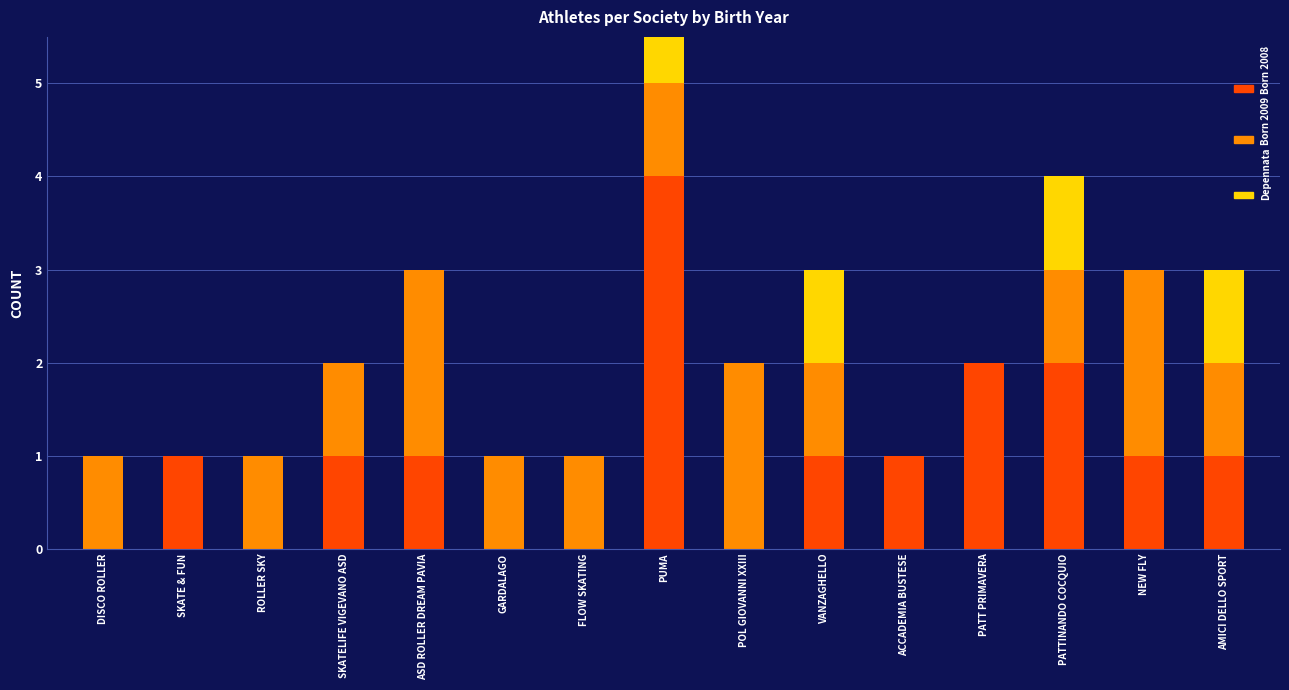

What is the difference between the Born 2009 values at POL GIOVANNI XXIII and GARDALAGO?

1